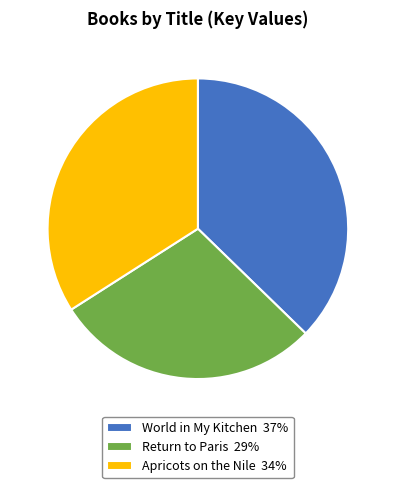

Do Return to Paris and World in My Kitchen together represent more than half of the pie?

Yes